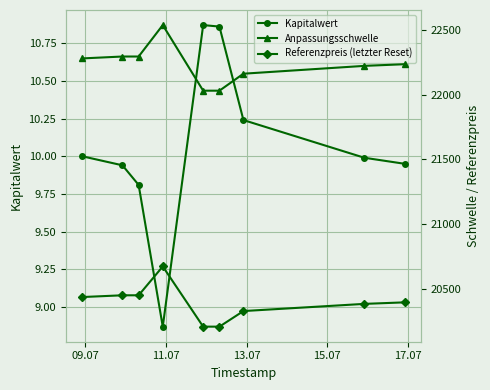

In Kapitalwert, how many points are higher than both neighbors (excluding endpoints)?

1